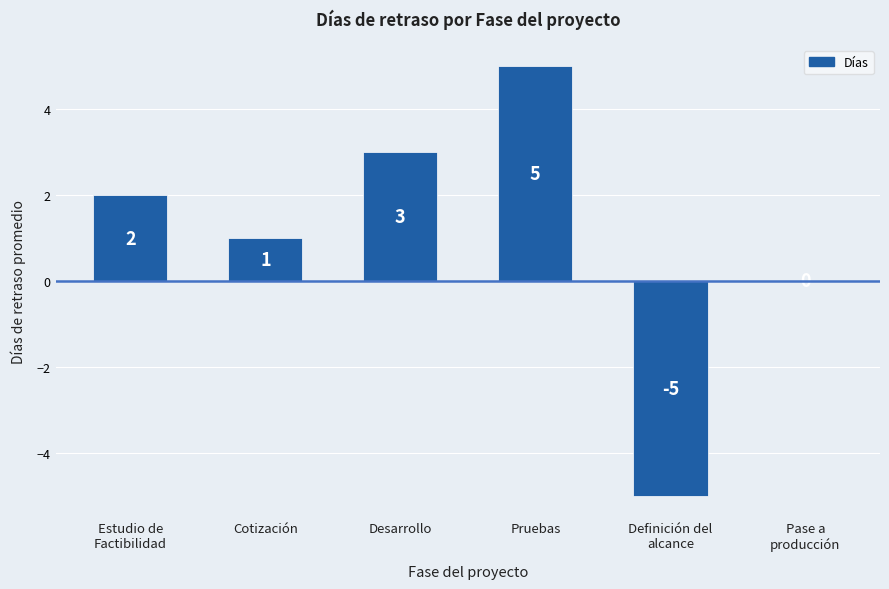

The chart shows a value of 1 at Desarrollo. True or false?

False